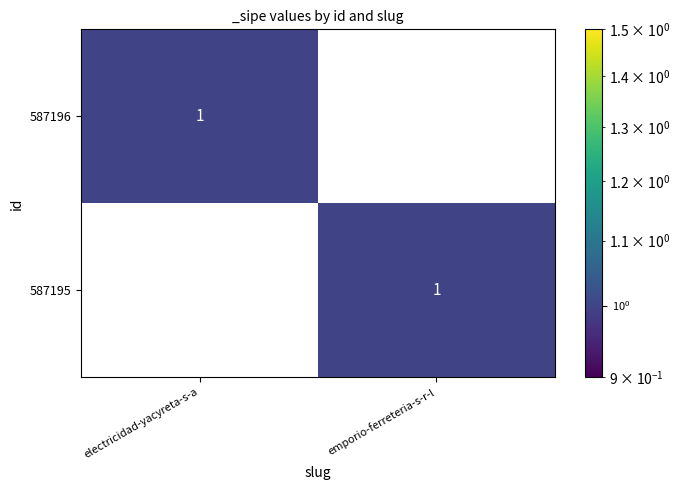

Which category has the highest value in the 587195 series?

emporio-ferreteria-s-r-l